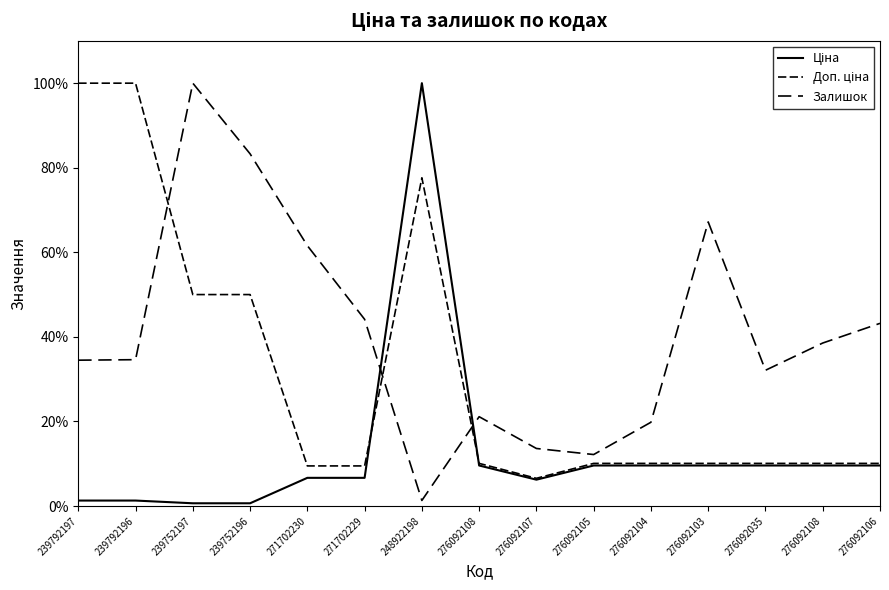

What is the difference between the second highest and second lowest values in the Залишок series?

71.1